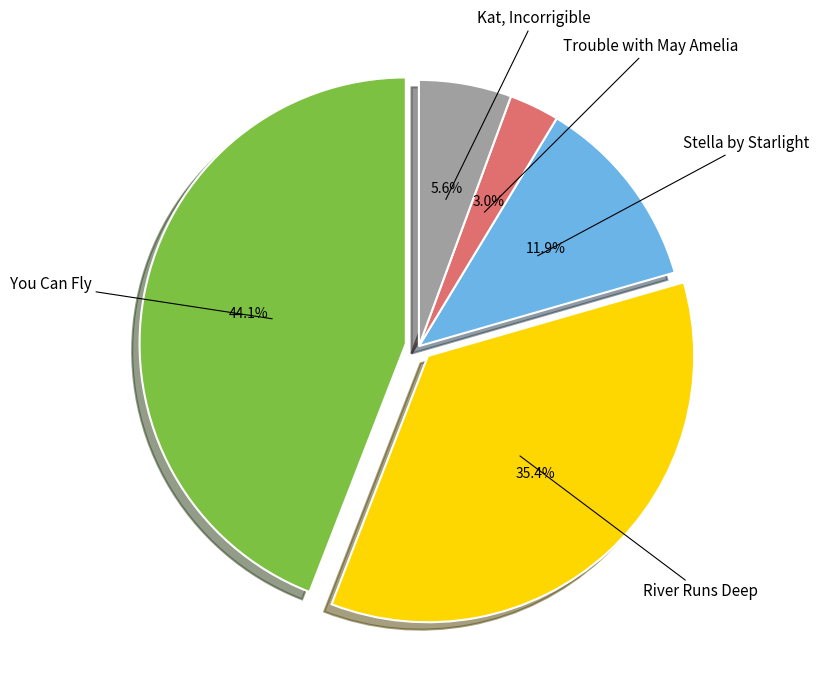

Does any single category account for the majority?

No